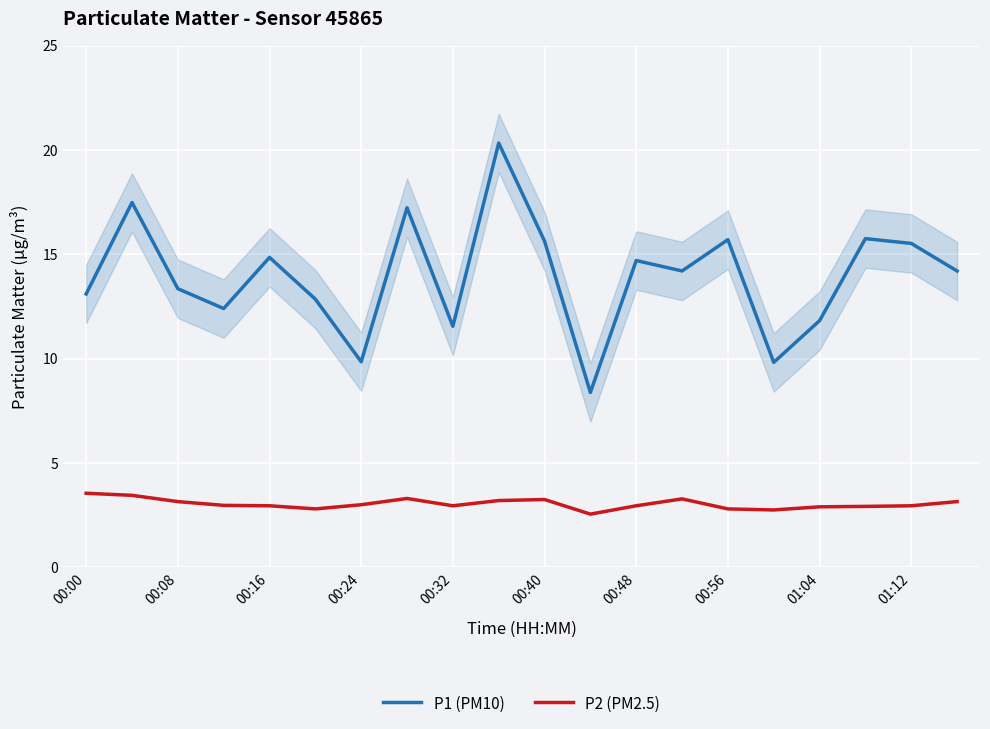

True or false: P1 (PM10) has more than 2 interior local peaks.

True